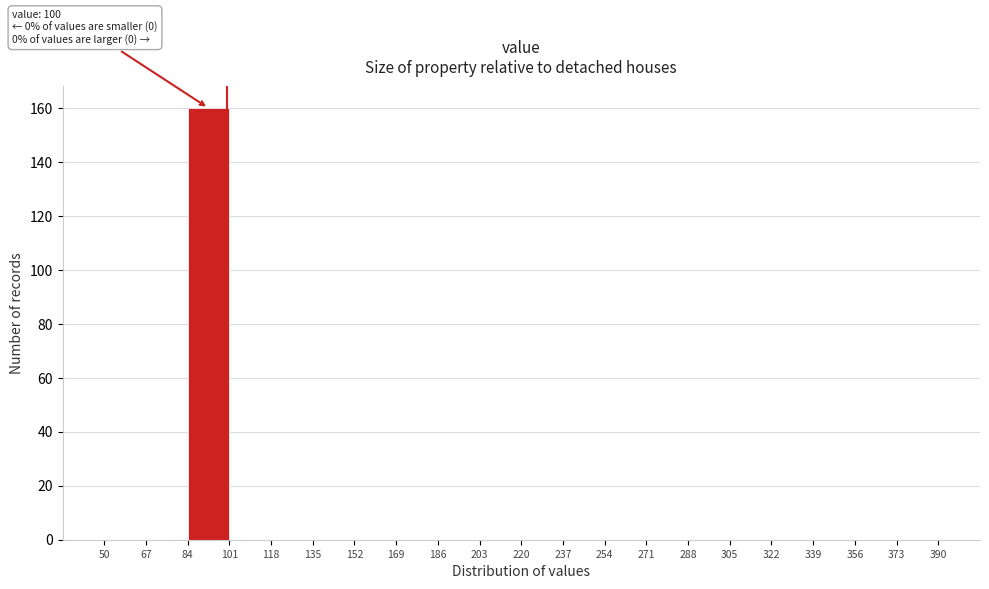

Over which range of the x-axis is the bar tallest?

84 to 101